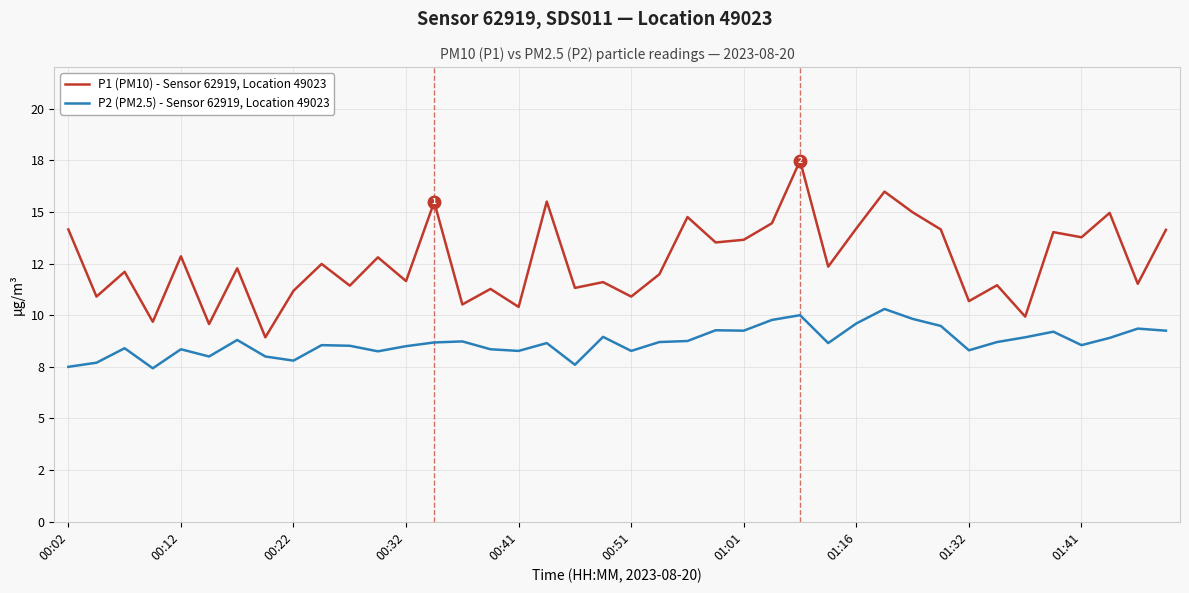

At which category is the sum across all series the highest?

26